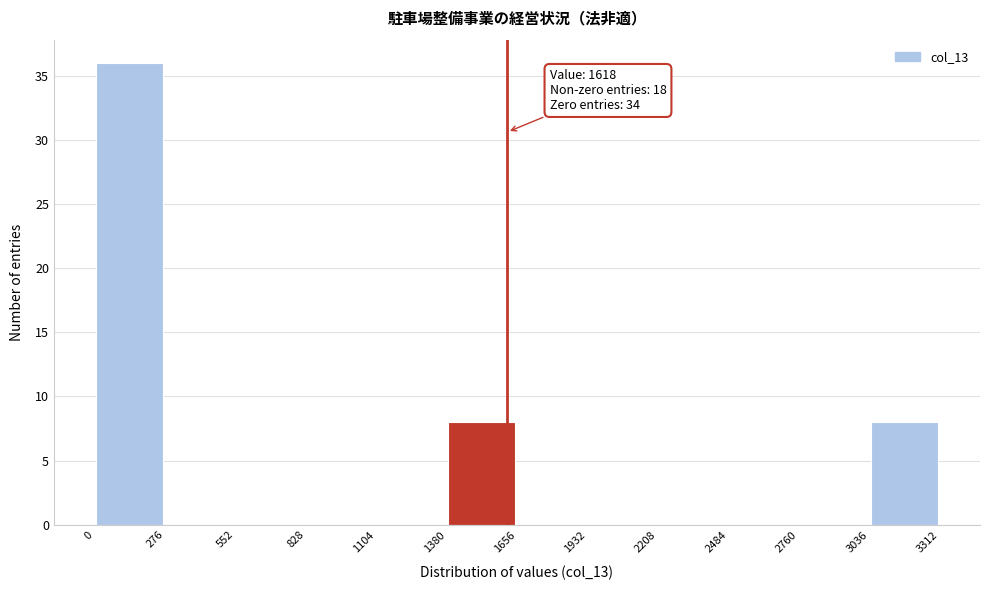

Over which range of the x-axis is the bar tallest?

0 to 276